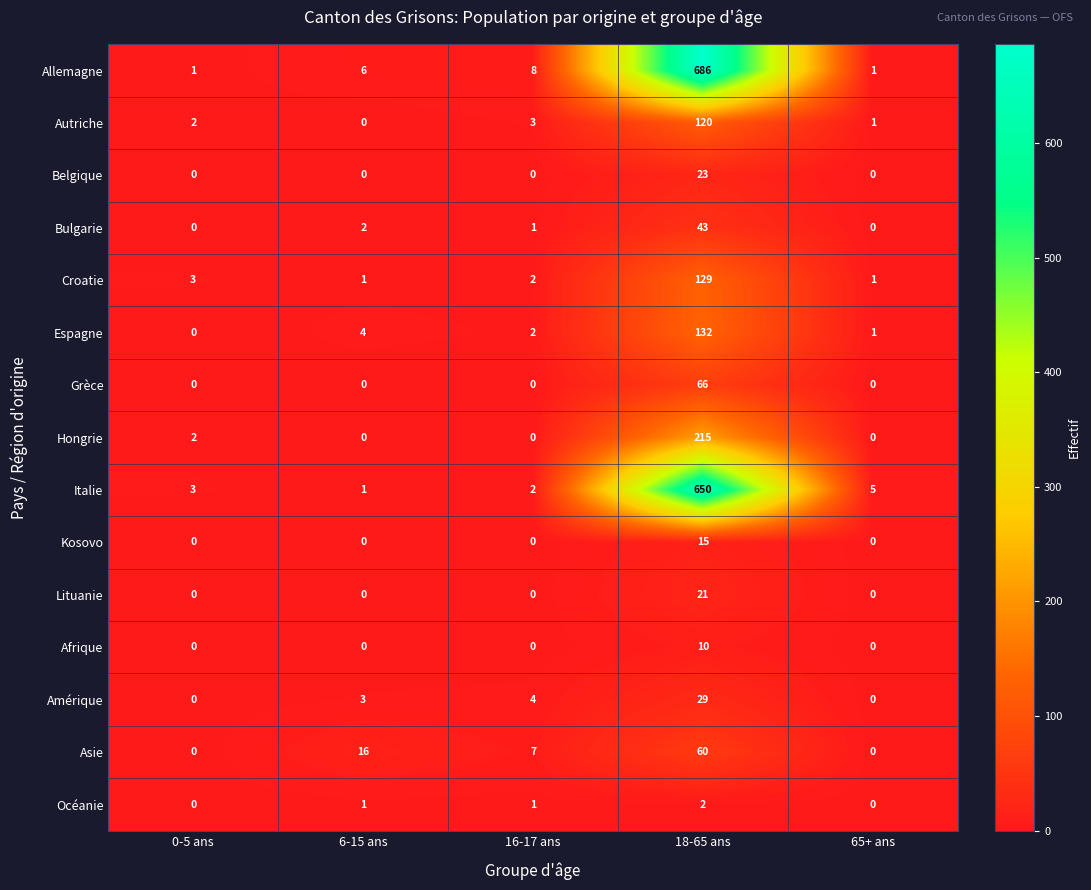

What is the maximum value shown in the chart?

686